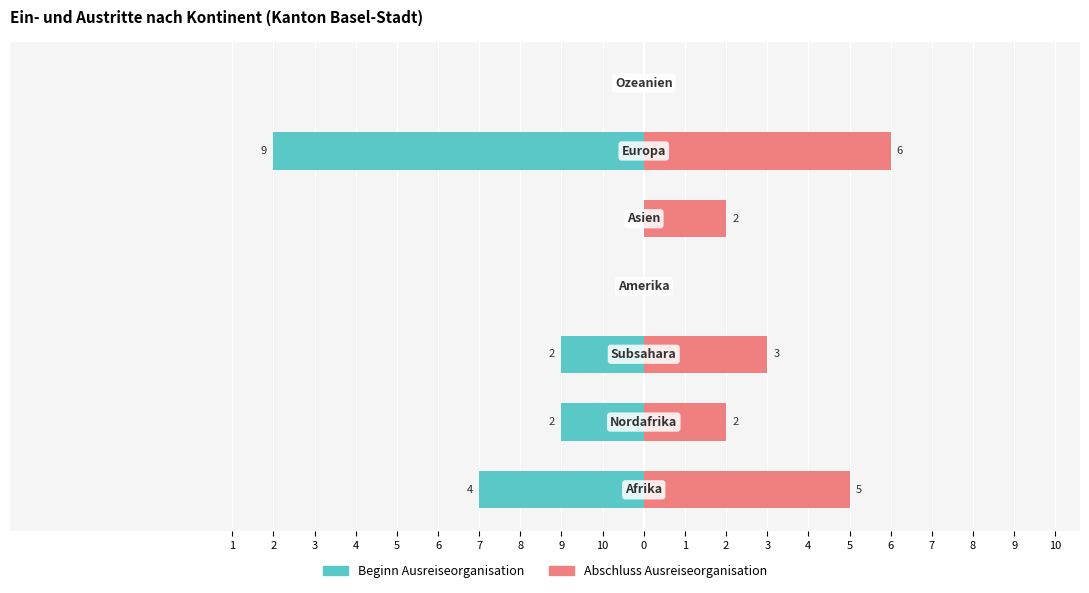

What is the average value of the Abschluss Ausreiseorganisation series?

3